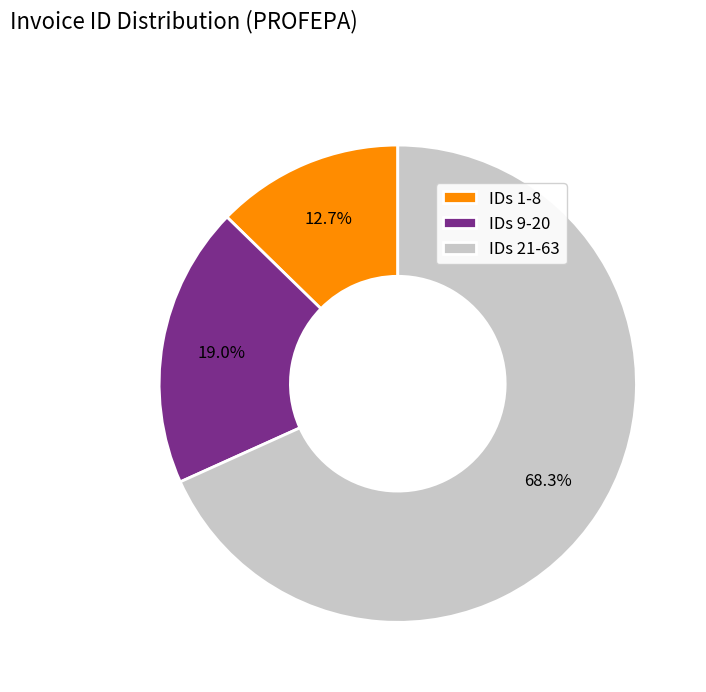

Is there a majority slice in this chart?

Yes